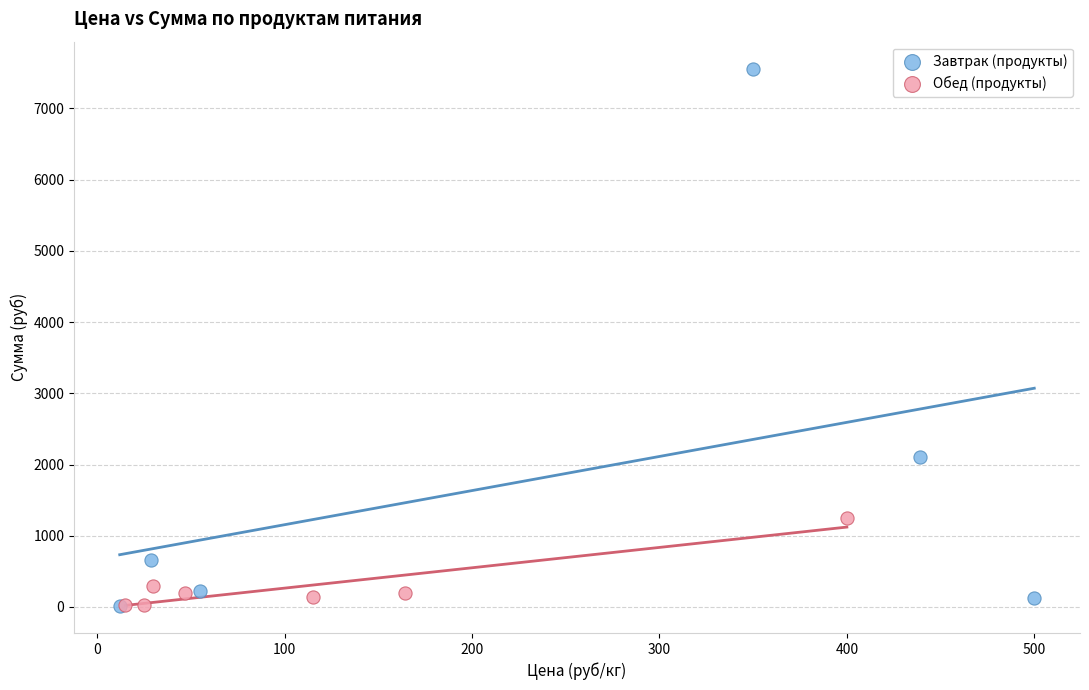

What are all the series names shown in the legend?

Завтрак (продукты), Обед (продукты)